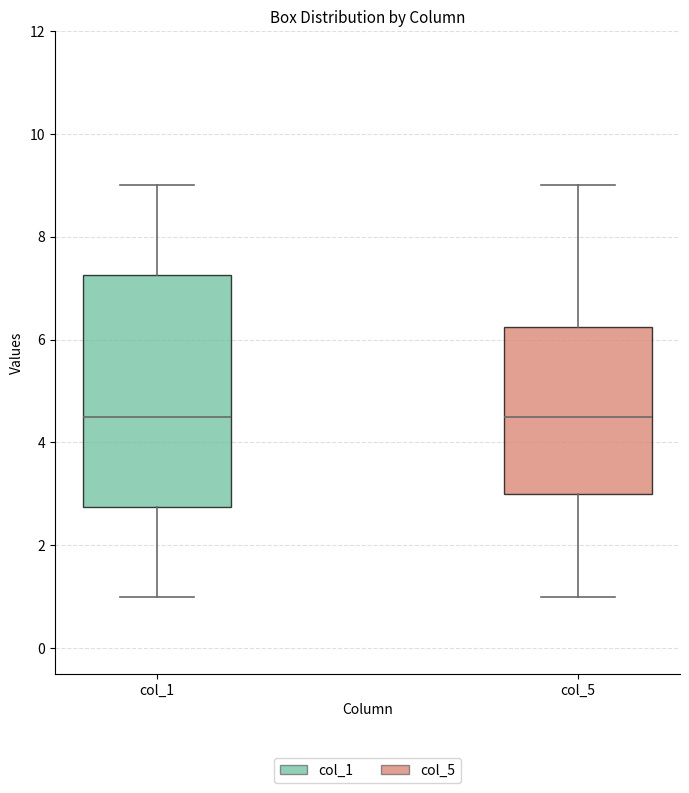

Reading left to right, transcribe this box plot: for each box, give where its median line is, the range the box spans, and where its two whiskers end, as read against the y-axis. The values are not printed on the chart, so give them approximately, as read against the axis.

col_1: median 4.6, box 2.8 to 7.2, whiskers 1.0 to 9.0
col_5: median 4.6, box 3.0 to 6.2, whiskers 1.0 to 9.0